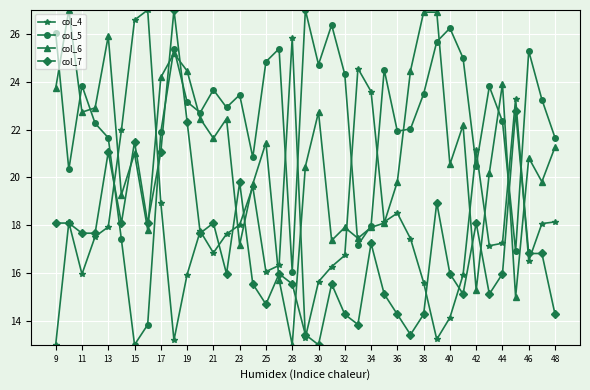

Which series has the largest total across all categories?

col_5